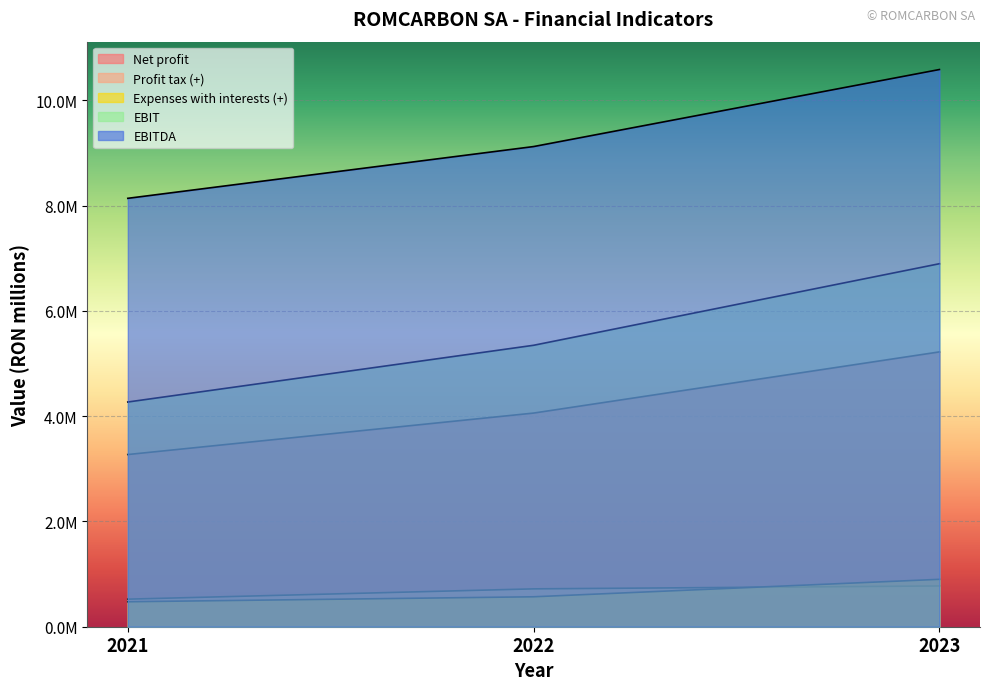

Is it true that Profit tax (+) equals 0.5 at 2021?

True